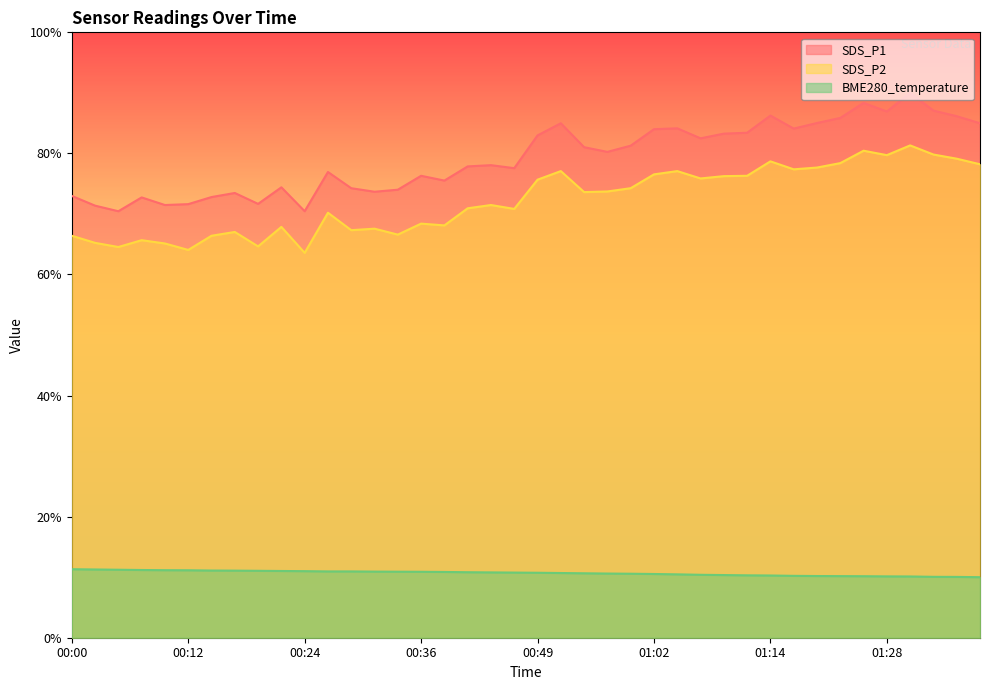

Does the chart display data point markers on the line(s)?

No